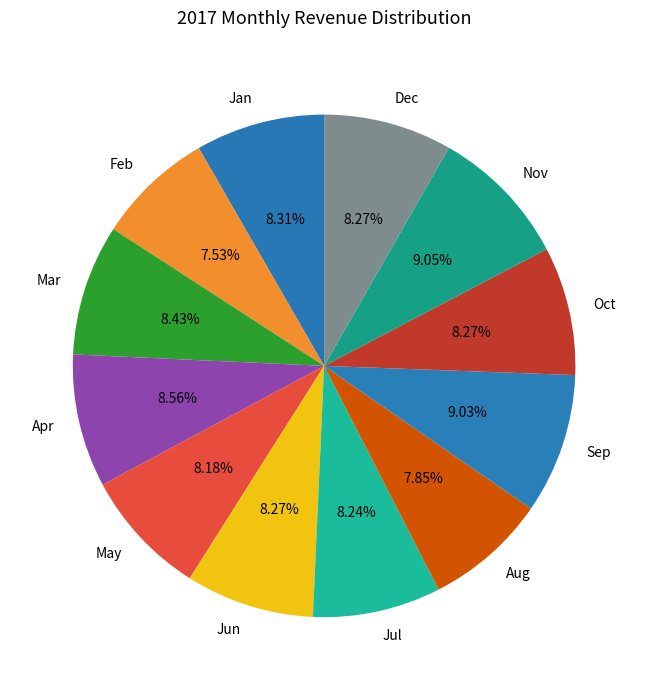

How many segments does this pie chart have?

12